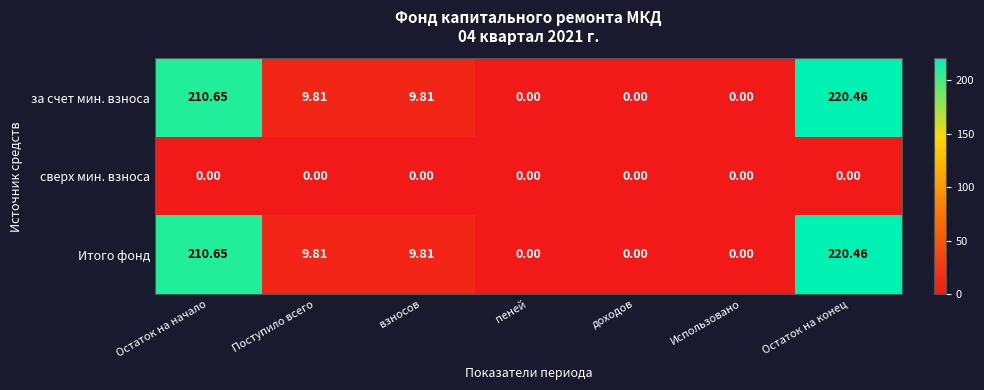

Is the value of за счет мин. взноса at Использовано greater than the value of Итого фонд at Остаток на конец?

No